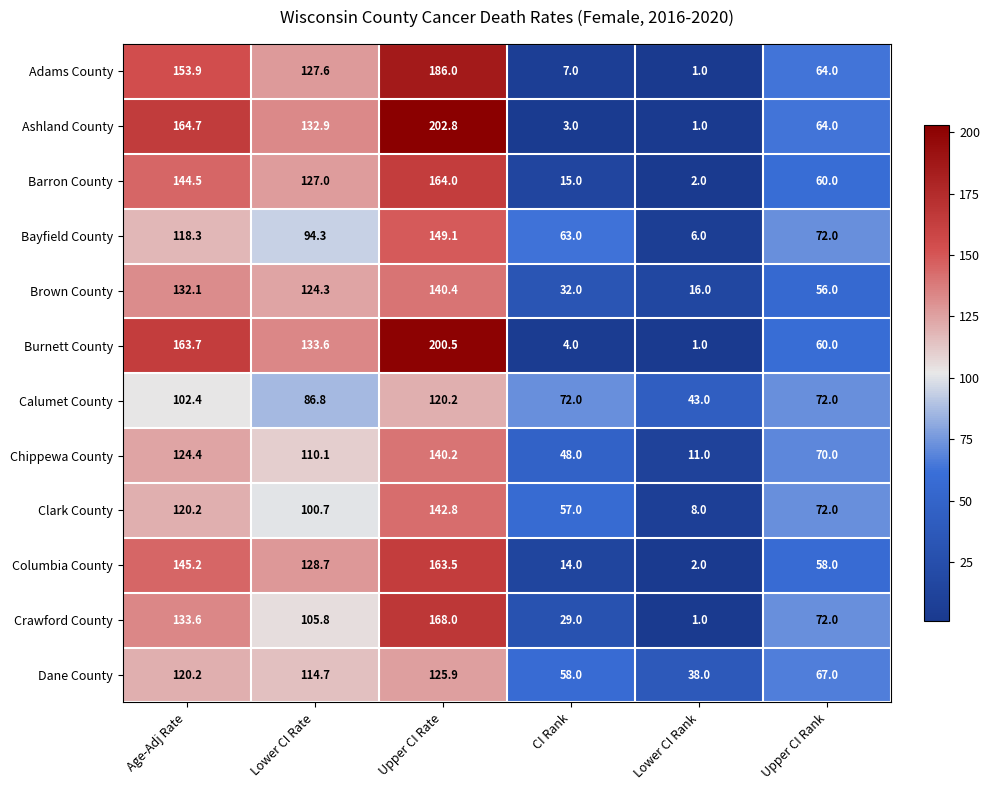

Rank the series at CI Rank from lowest to highest value.

Ashland County, Burnett County, Adams County, Columbia County, Barron County, Crawford County, Brown County, Chippewa County, Clark County, Dane County, Bayfield County, Calumet County